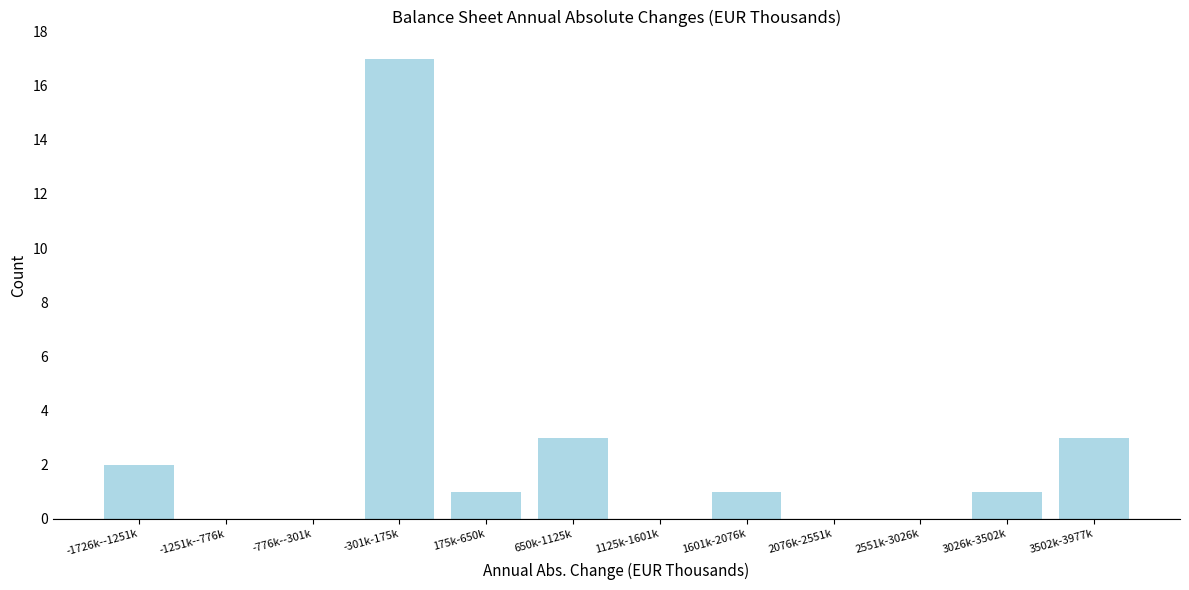

Reading right to left, extract all data points from this chart.

3502k-3977k=3	3026k-3502k=1	2551k-3026k=0	2076k-2551k=0	1601k-2076k=1	1125k-1601k=0	650k-1125k=3	175k-650k=1	-301k-175k=17	-776k--301k=0	-1251k--776k=0	-1726k--1251k=2